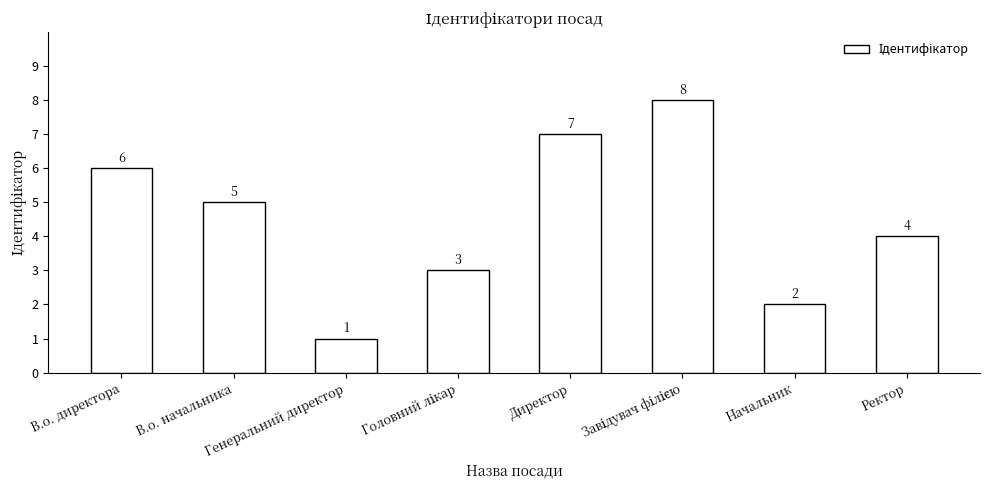

What is the difference between the maximum and minimum values?

7